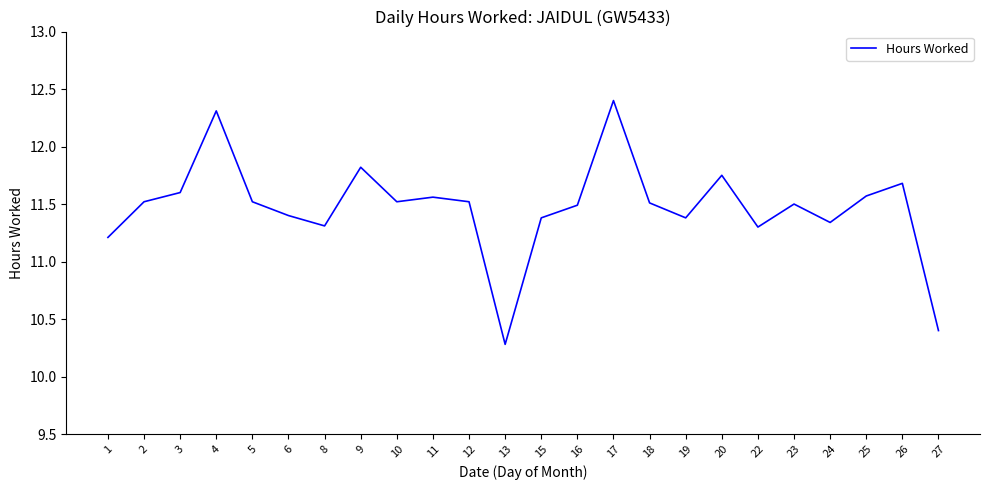

Which category has the highest value across all series?

17